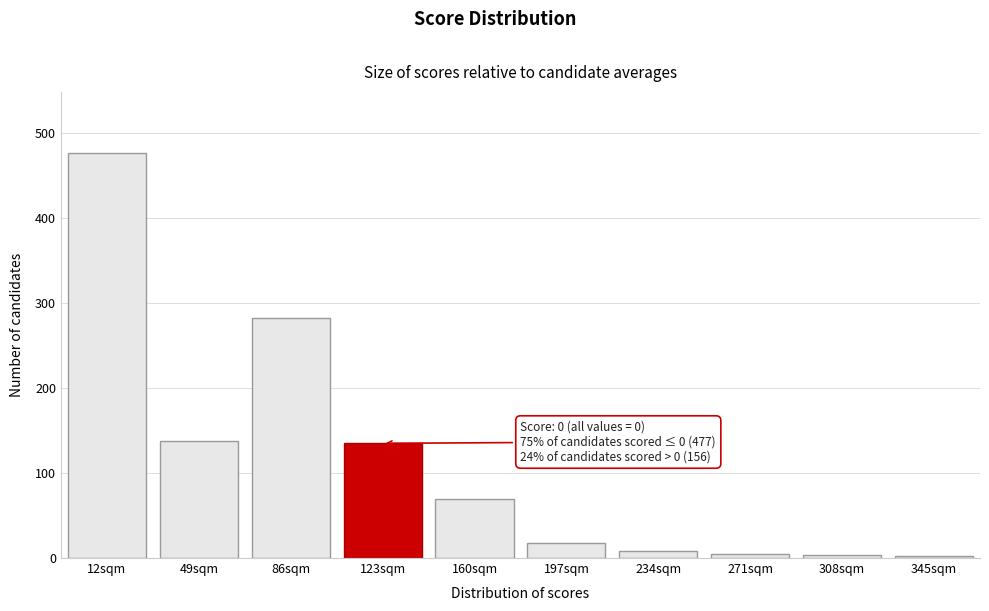

Is it true that the value at 160sqm is 105?

False